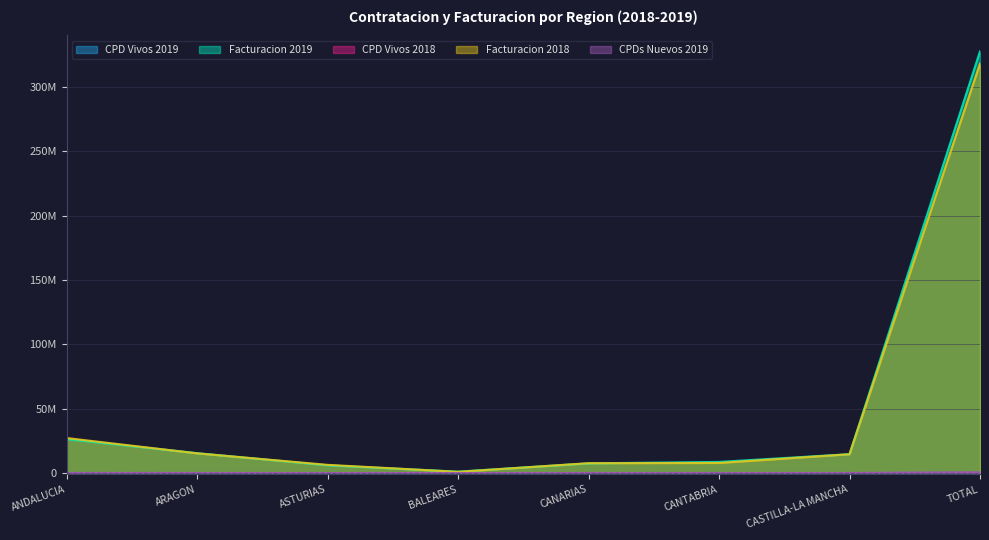

The value of Facturacion 2018 at BALEARES is 937089.9. True or false?

True